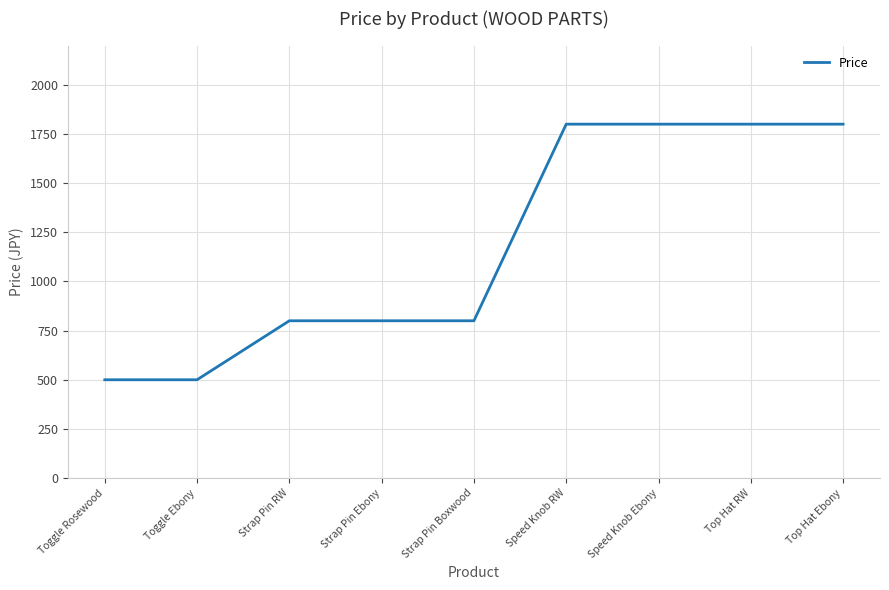

True or false: the data shows 1800 at Speed Knob Ebony.

True